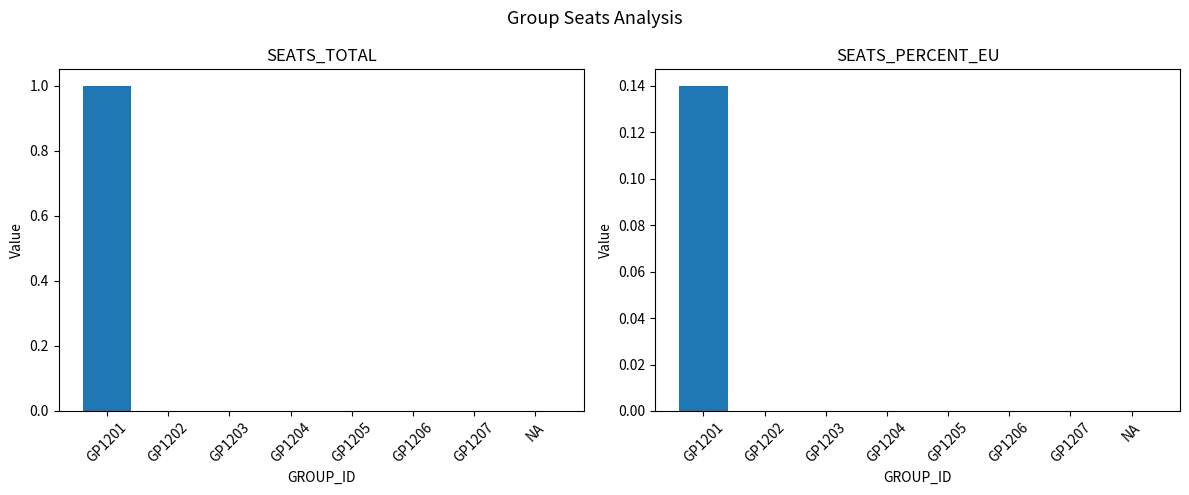

Does the chart contain stacked bars?

No